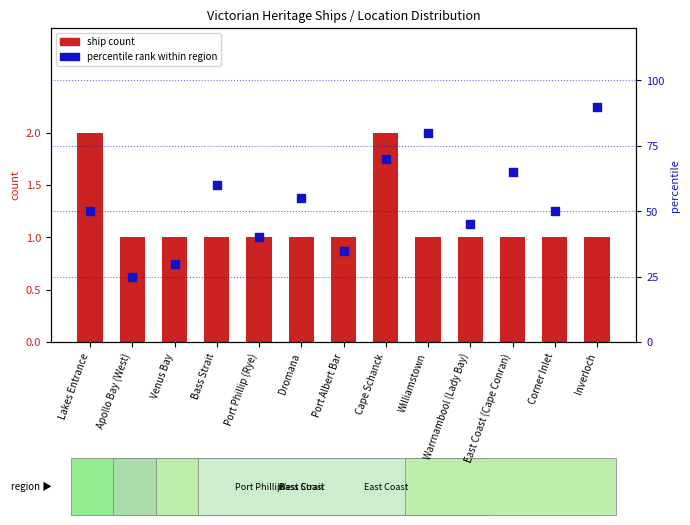

What is the total value across all series at Williamstown?

81